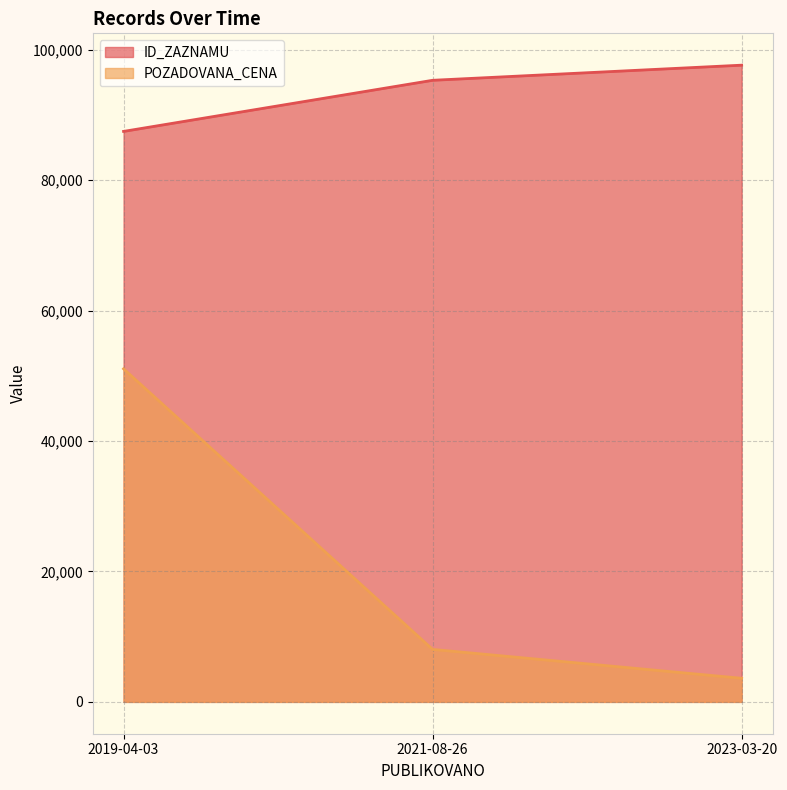

Reading right to left, extract all data points from this chart.

ID_ZAZNAMU: 2019-04-03=87496	2021-08-26=95335	2023-03-20=97655
POZADOVANA_CENA: 2019-04-03=51085	2021-08-26=8050	2023-03-20=3620